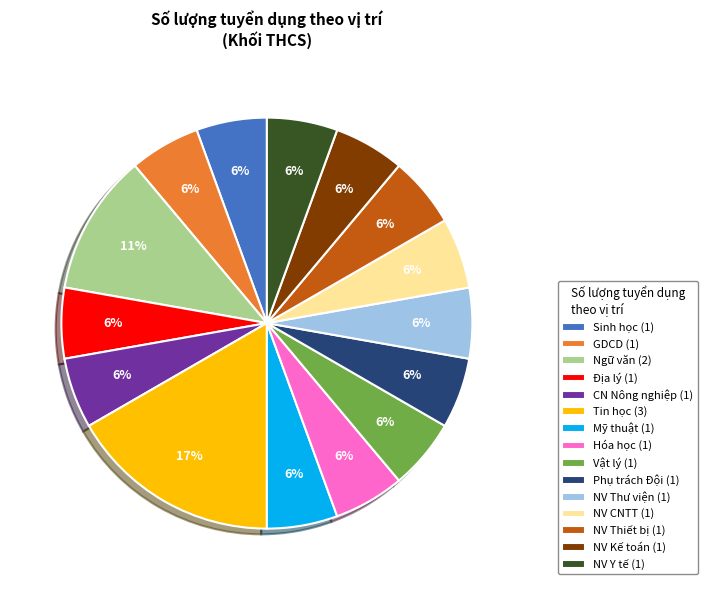

Approximately how many times larger is the value at CN Nông nghiệp (1) compared to GDCD (1)?

1.0